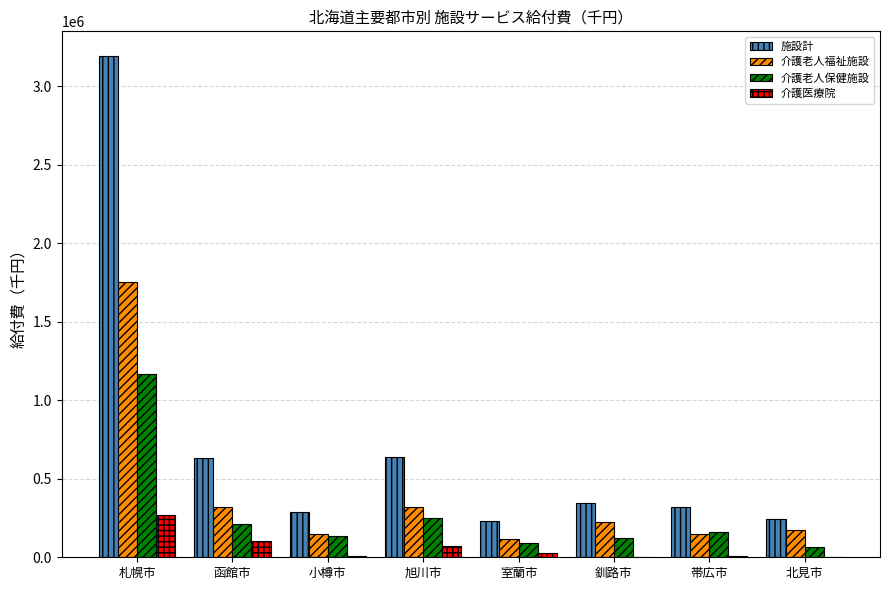

How many categories are shown in the chart?

8